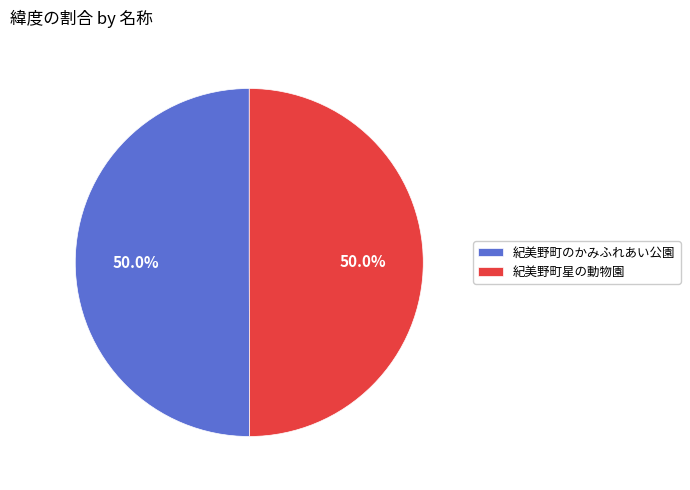

What percentage is the 紀美野町星の動物園 slice, to the nearest percent?

50%